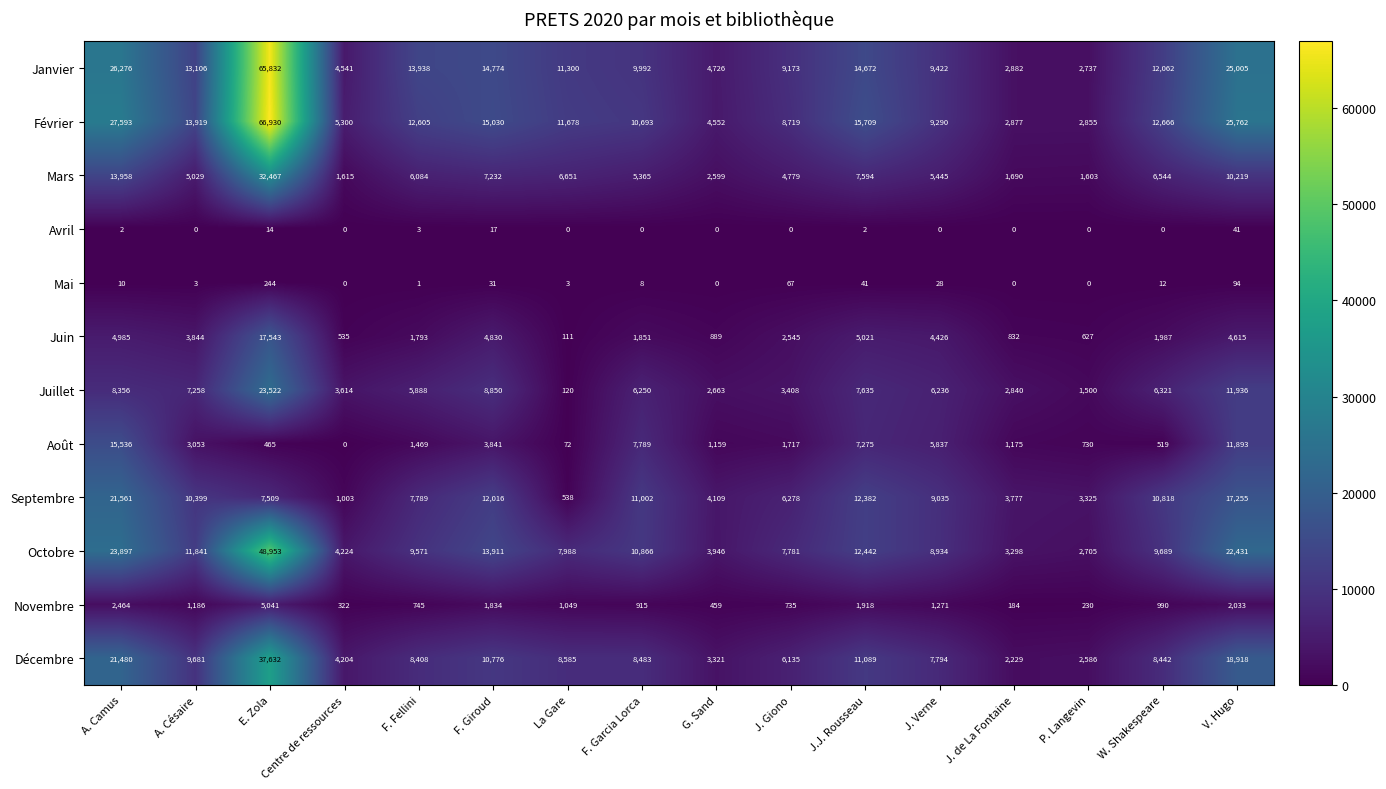

What is the difference between the highest and lowest values at G. Sand?

4726